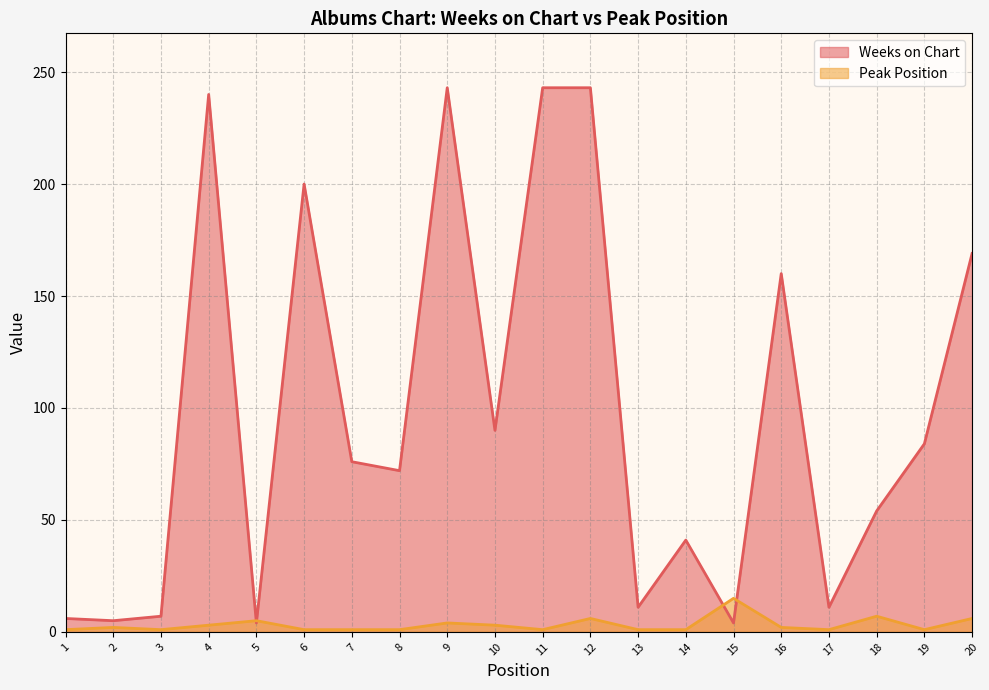

List the labels in order of Peak Position value, smallest first.

1, 3, 6, 7, 8, 11, 13, 14, 17, 19, 2, 16, 4, 10, 9, 5, 12, 20, 18, 15